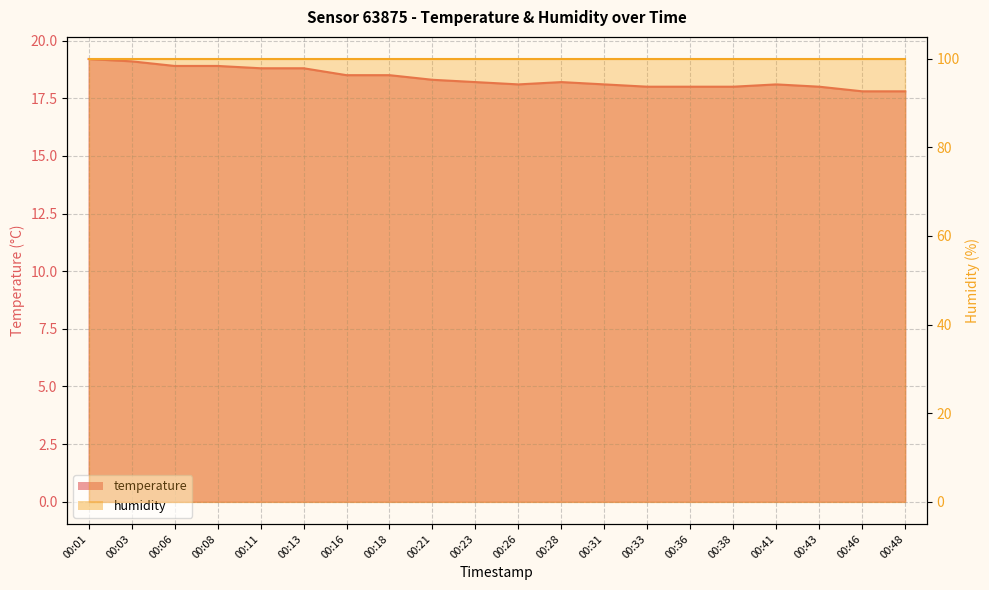

What is the change in value from 00:11 to 00:28?

-0.6